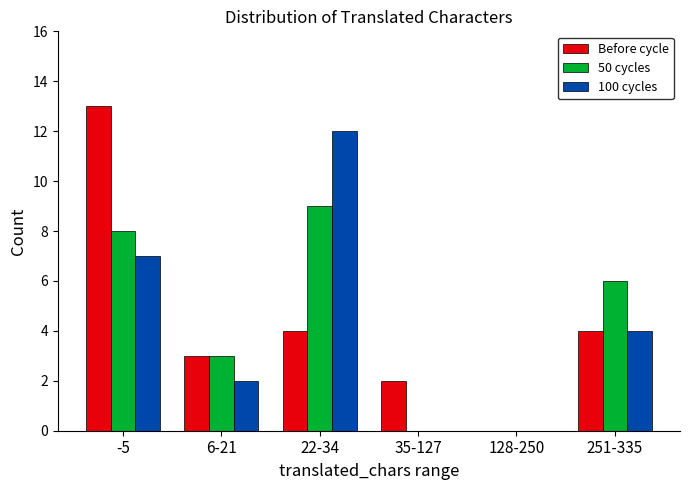

Reading left to right, what are all the values shown in this chart?

Before cycle: -5=13	6-21=3	22-34=4	35-127=2	128-250=0	251-335=4
50 cycles: -5=8	6-21=3	22-34=9	35-127=0	128-250=0	251-335=6
100 cycles: -5=7	6-21=2	22-34=12	35-127=0	128-250=0	251-335=4